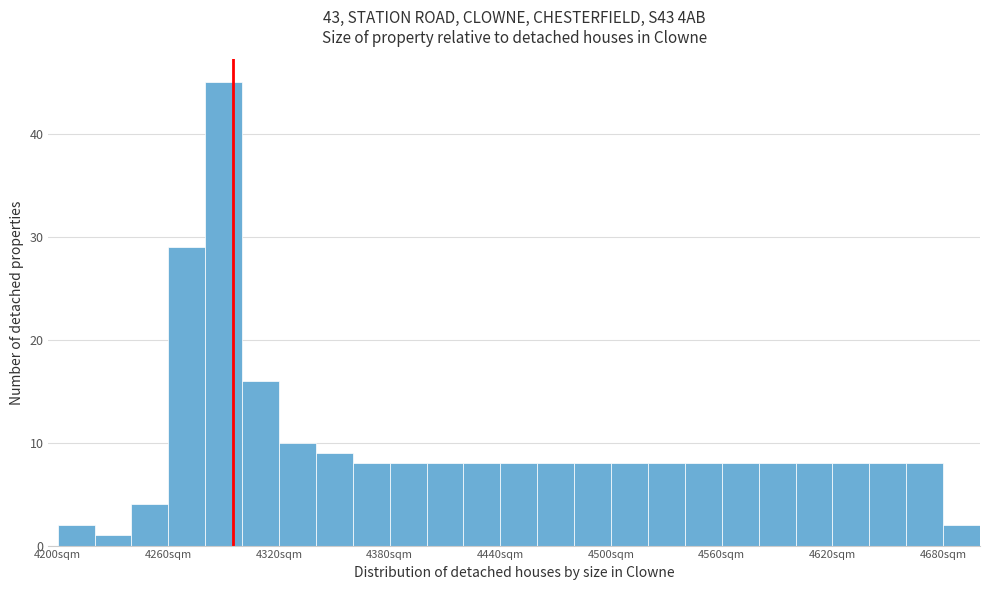

Read against the x-axis, roughly where is the centre of the tallest bar?

4290